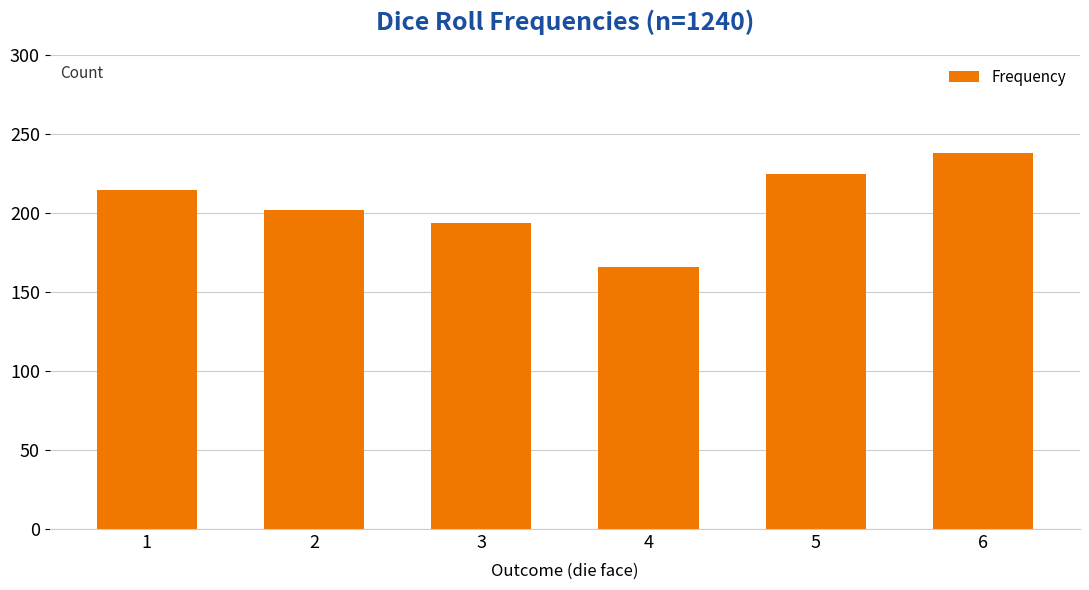

Reading right to left, extract all data points from this chart.

6=238	5=225	4=166	3=194	2=202	1=215